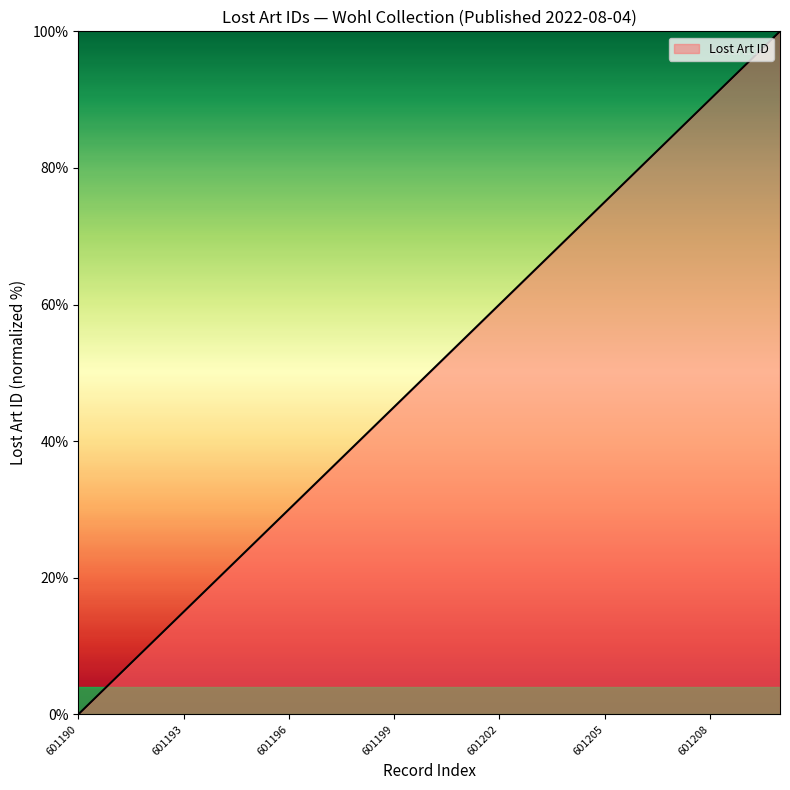

What is the maximum value shown in the chart?

100.0